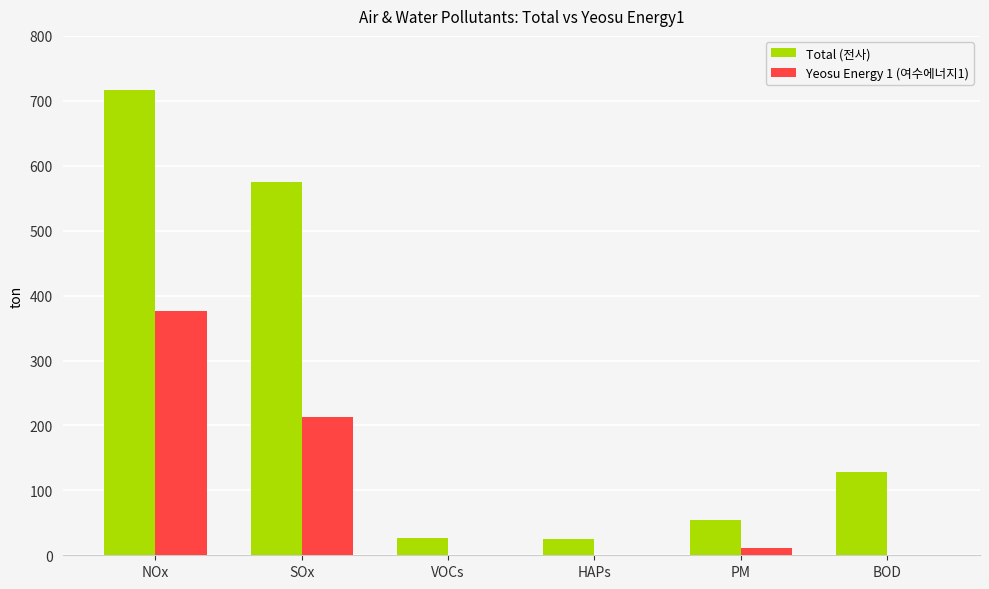

The value of Total (전사) at VOCs is 26.4. True or false?

True